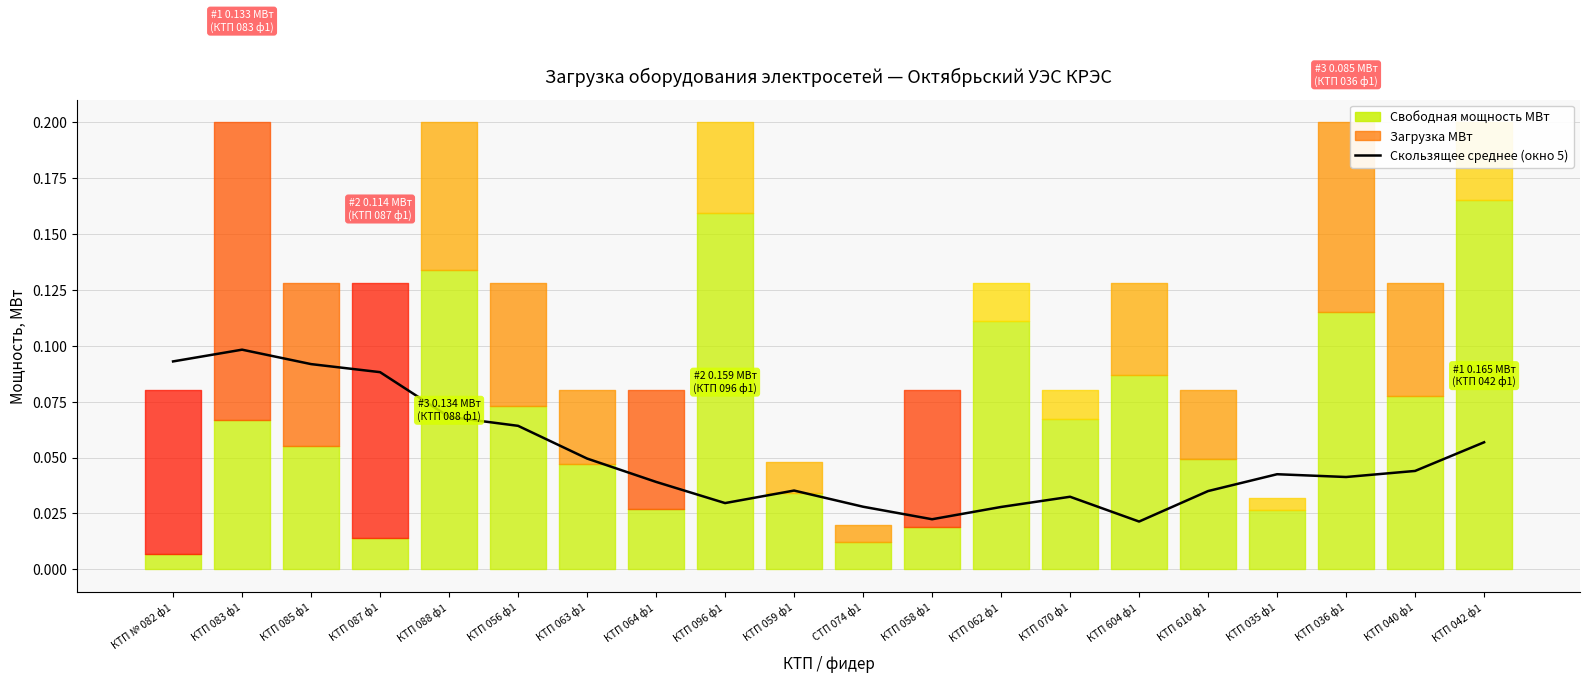

Does the chart have visible grid lines?

Yes